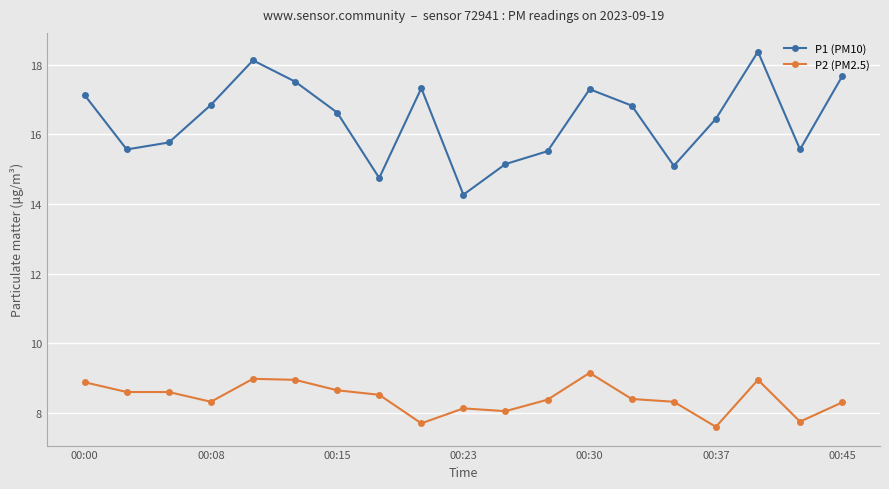

How many data points in P1 (PM10) are less than 16?

8